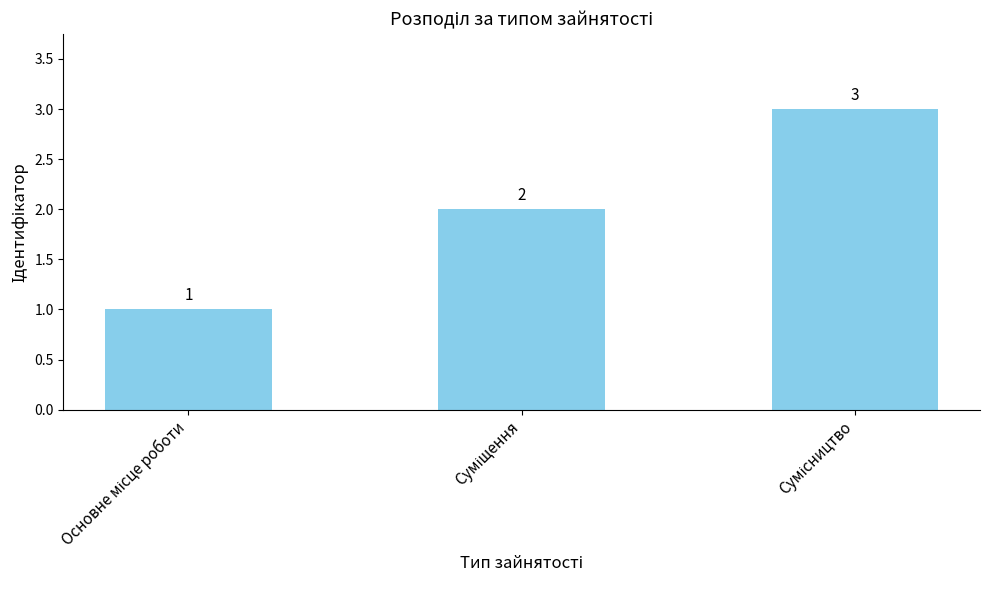

Does the chart contain stacked bars?

No